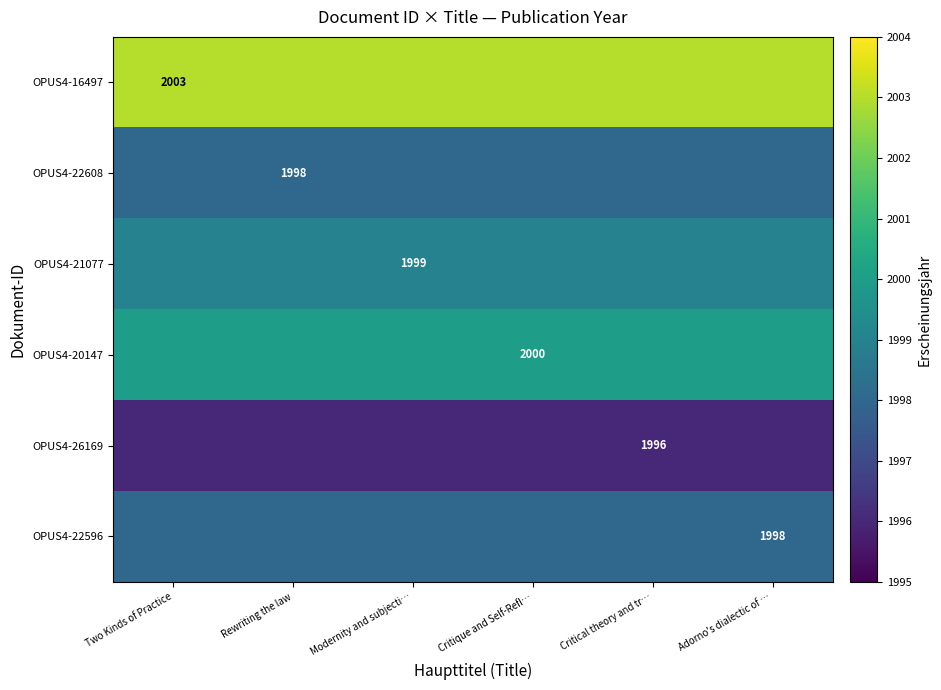

The value of OPUS4-21077 at Modernity and subjecti… is 1999. True or false?

True